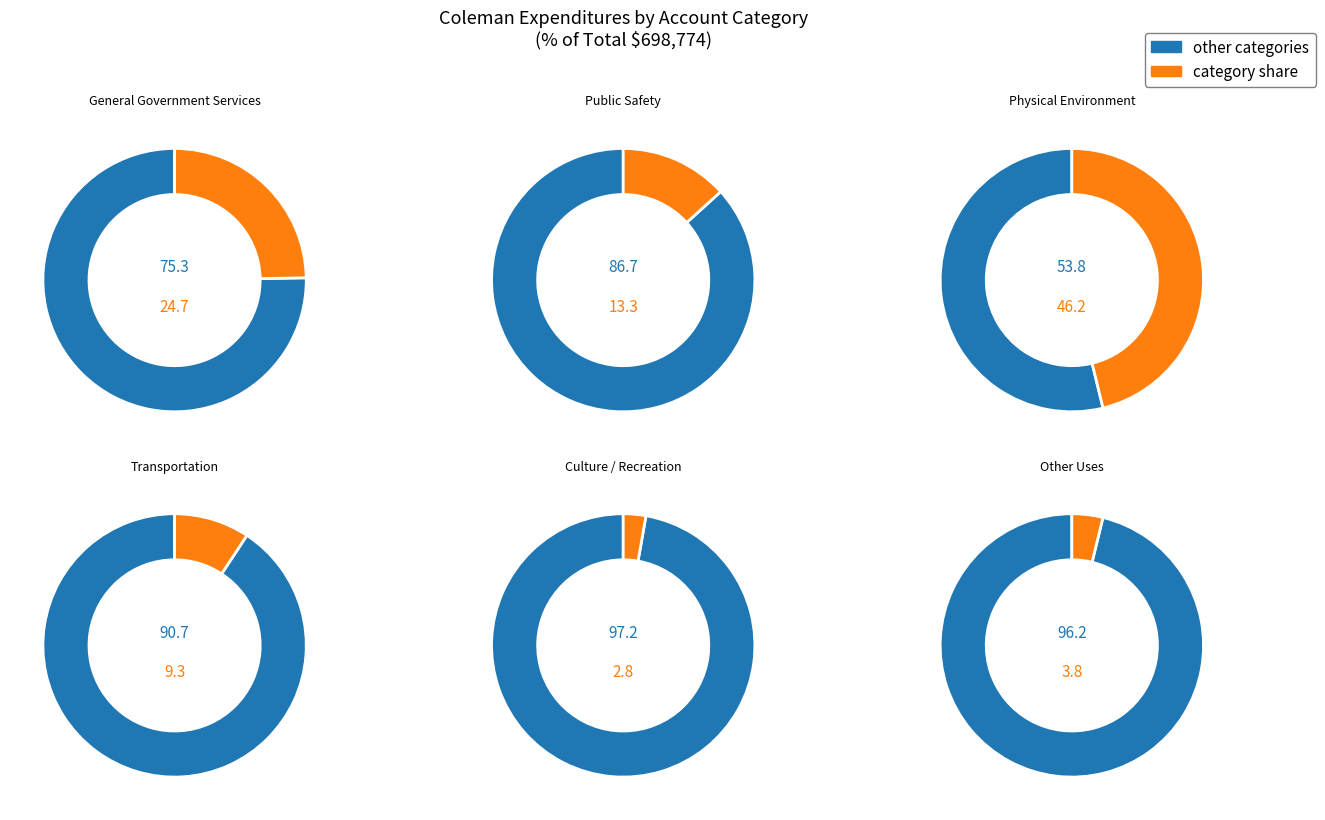

How many slices are in this pie chart?

6